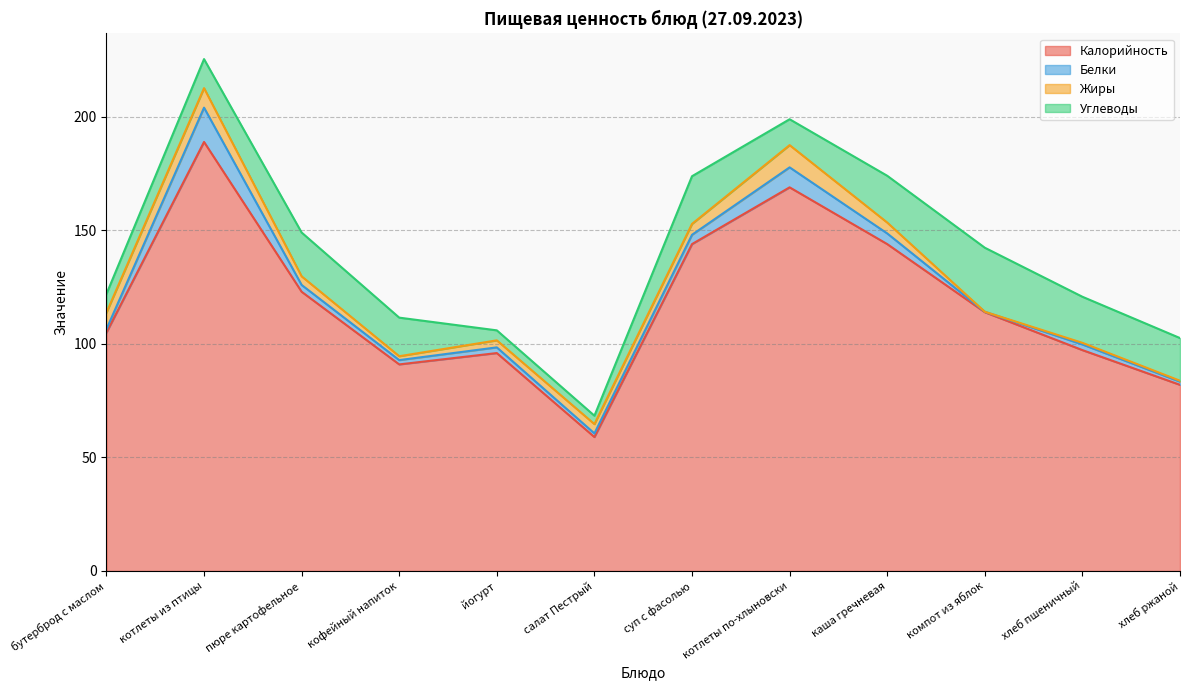

Reading left to right, list all the values displayed in this chart.

Калорийность: 105.0	189.0	123.0	91.0	96.0	59.0	144.0	169.0	144.0	114.0	97.3	82.0
Белки: 1.5	15.1	3.0	1.9	2.5	1.6	4.1	8.8	4.7	0.2	2.5	1.4
Жиры: 7.3	8.6	3.8	1.7	3.1	4.1	4.8	9.8	4.8	0.0	0.7	0.4
Углеводы: 8.2	12.8	19.3	17.0	4.4	3.7	21.0	11.4	20.6	28.2	20.3	18.8